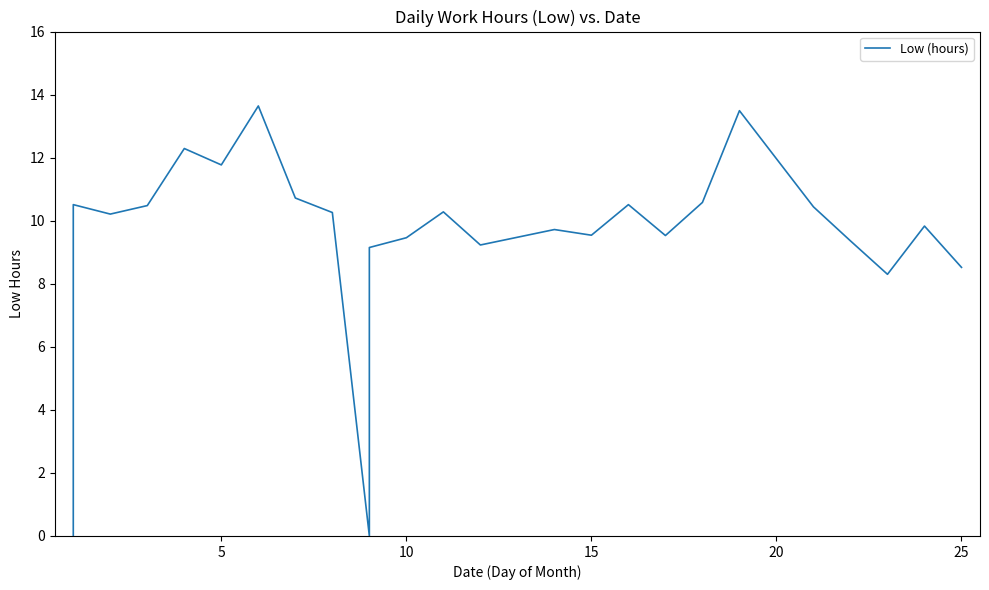

True or false: the data shows 14.1 at 14.

False